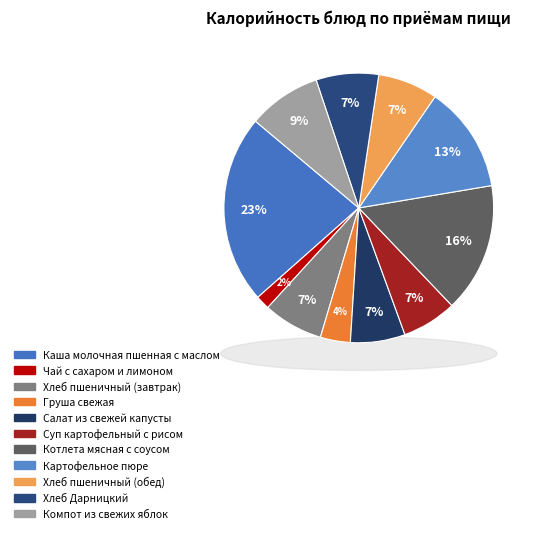

Rank the categories by value from highest to lowest.

Каша молочная пшенная с маслом, Котлета мясная с соусом, Картофельное пюре, Компот из свежих яблок, Хлеб Дарницкий, Хлеб пшеничный (завтрак), Хлеб пшеничный (обед), Суп картофельный с рисом, Салат из свежей капусты, Груша свежая, Чай с сахаром и лимоном